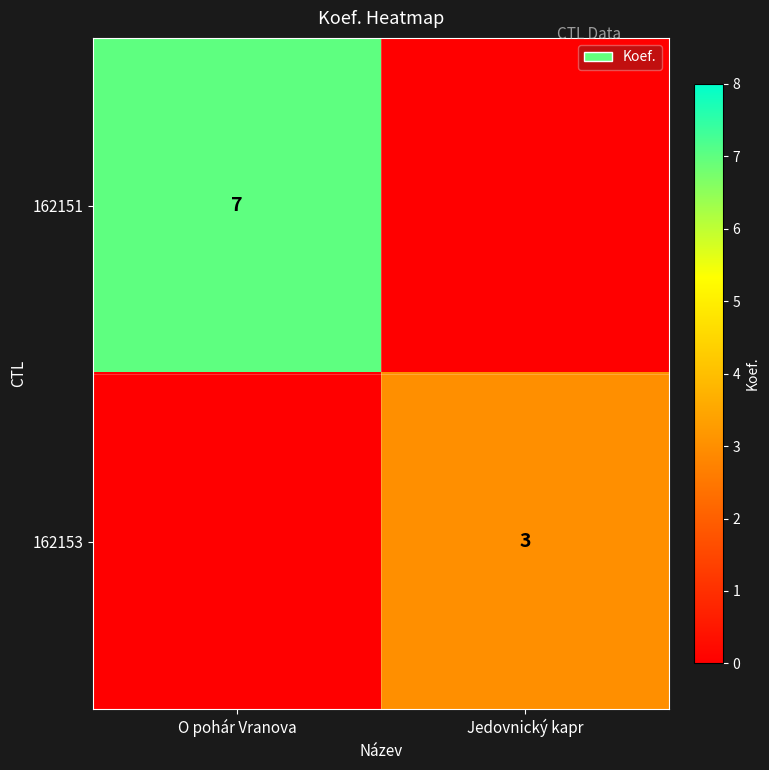

True or false: 162153 has a value of 3 at Jedovnický kapr.

True